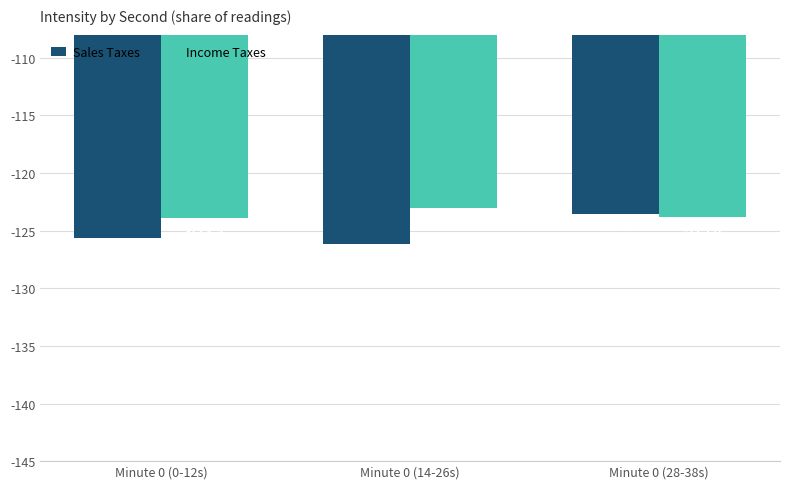

Is the value of Income Taxes at Minute 0 (28-38s) greater than the value of Sales Taxes at Minute 0 (28-38s)?

No